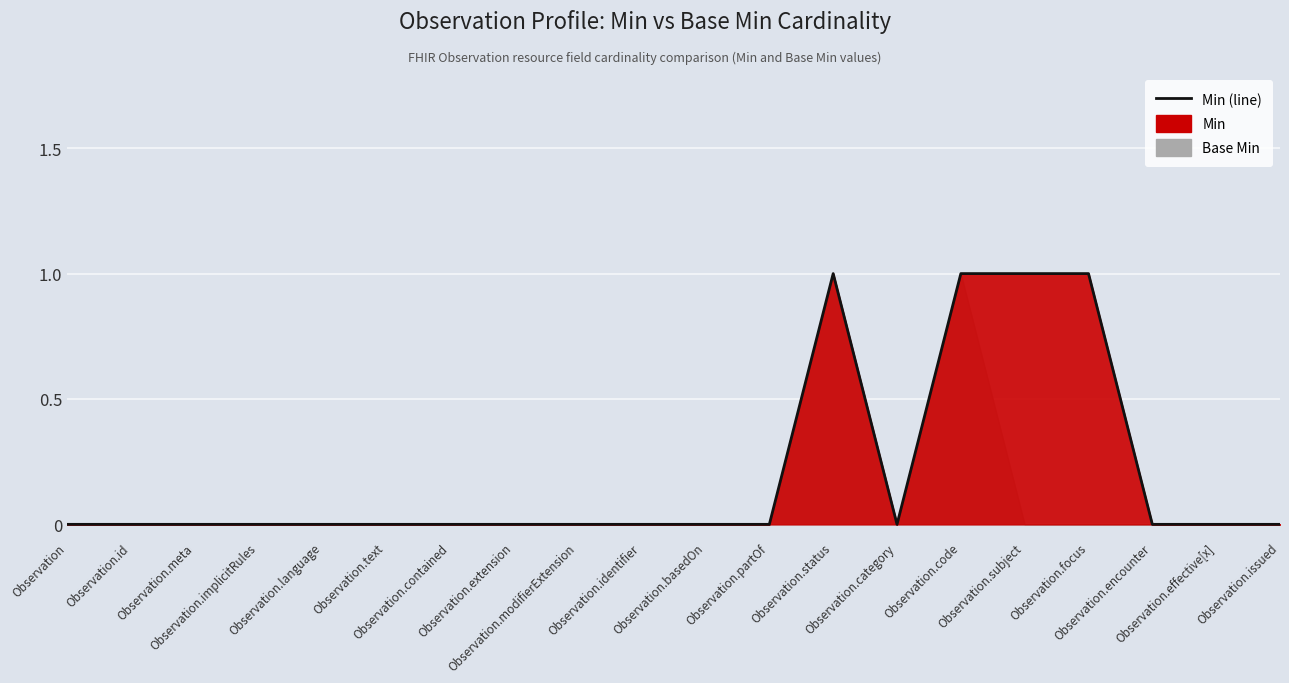

Reading left to right, what are all the values shown in this chart?

0	0	0	0	0	0	0	0	0	0	0	0	1	0	1	1	1	0	0	0